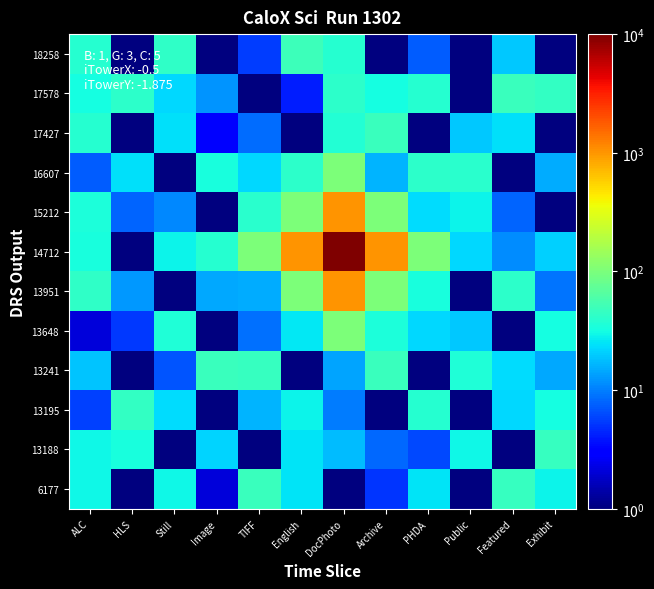

Which series has the largest range (max minus min)?

14712